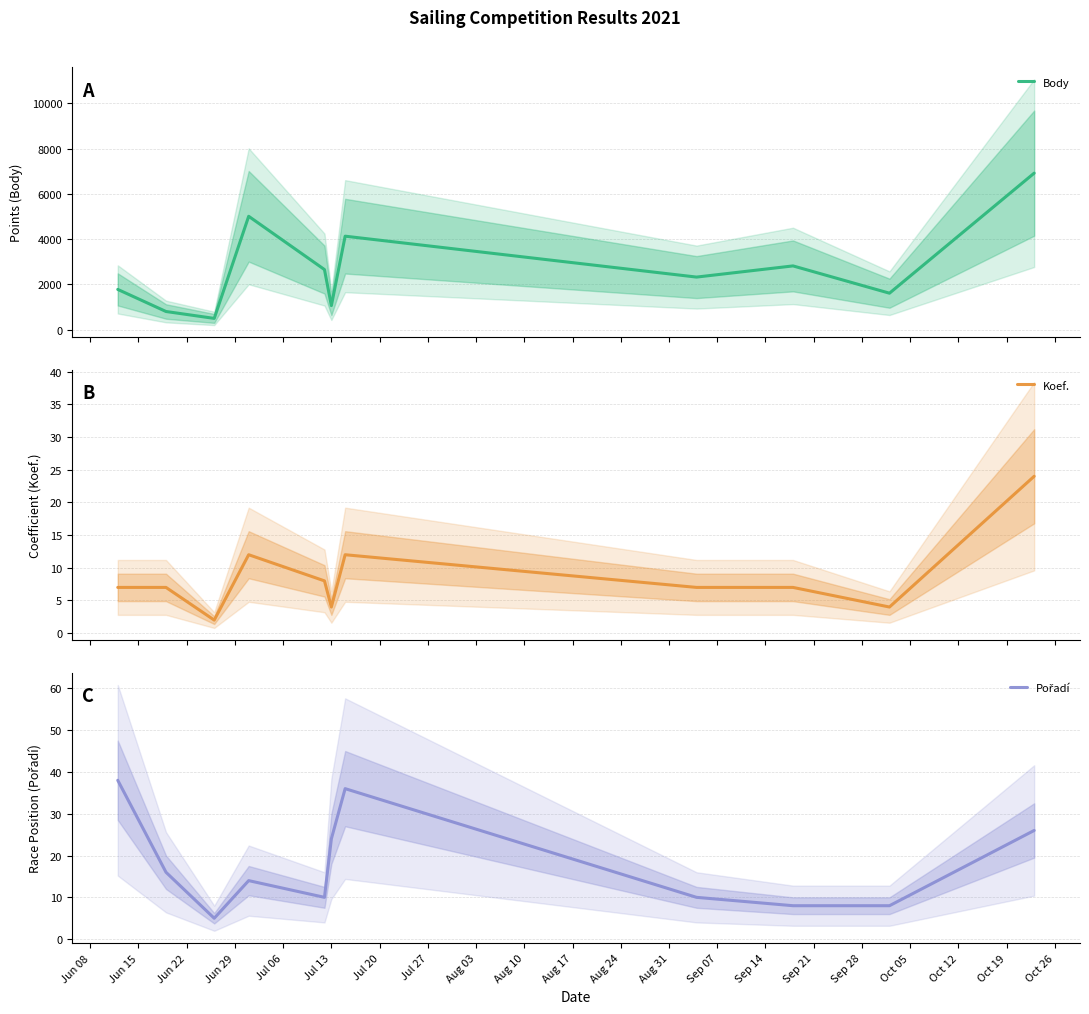

How many data points does each series have?

11